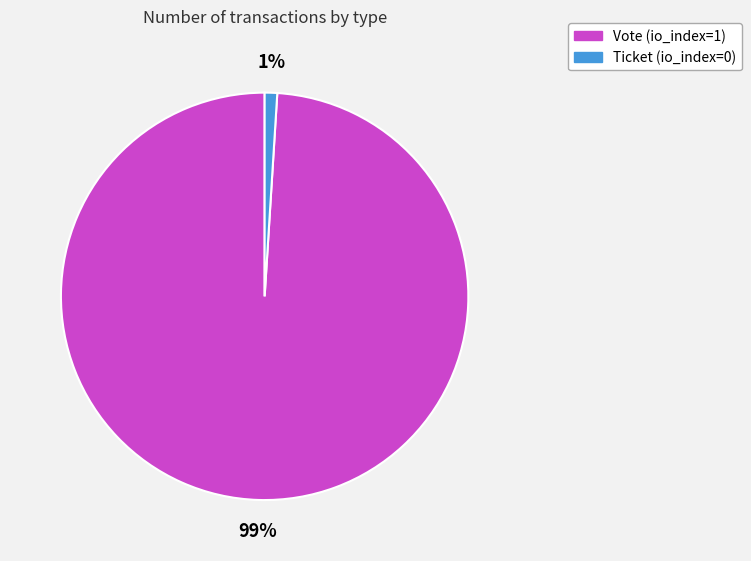

True or false: Ticket (io_index=0) accounts for 1% of the total.

True